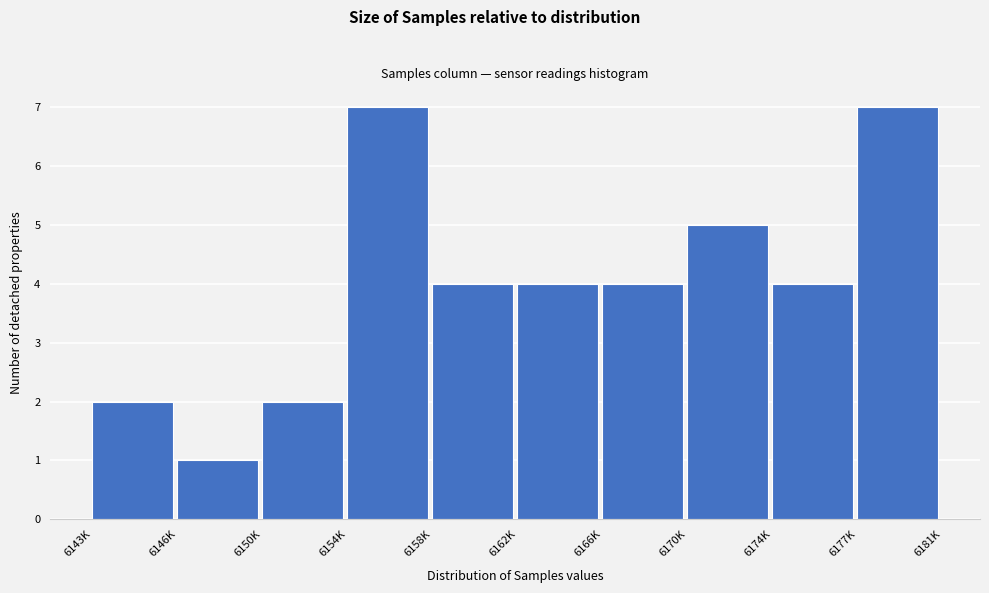

Reading left to right, list all the values displayed in this chart.

2	1	2	7	4	4	4	5	4	7